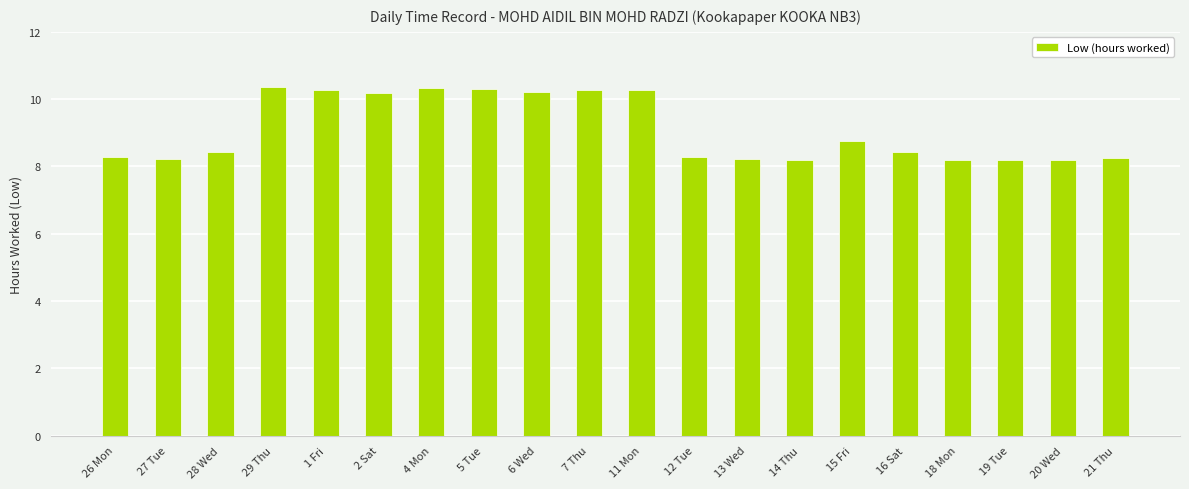

What is the sum of all values?

181.8